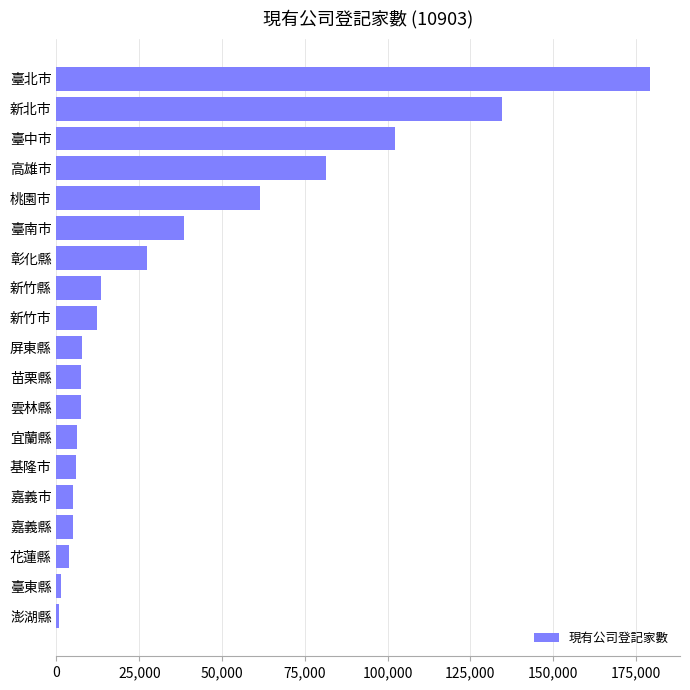

Between 桃園市 and 新竹市, which is larger?

桃園市